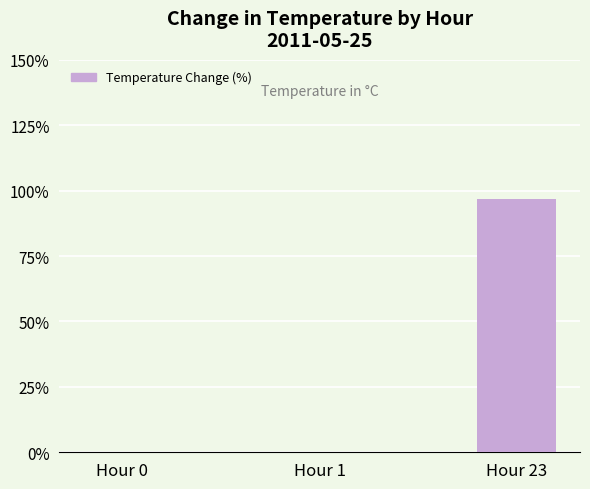

List the labels in order of value, smallest first.

Hour 0, Hour 1, Hour 23